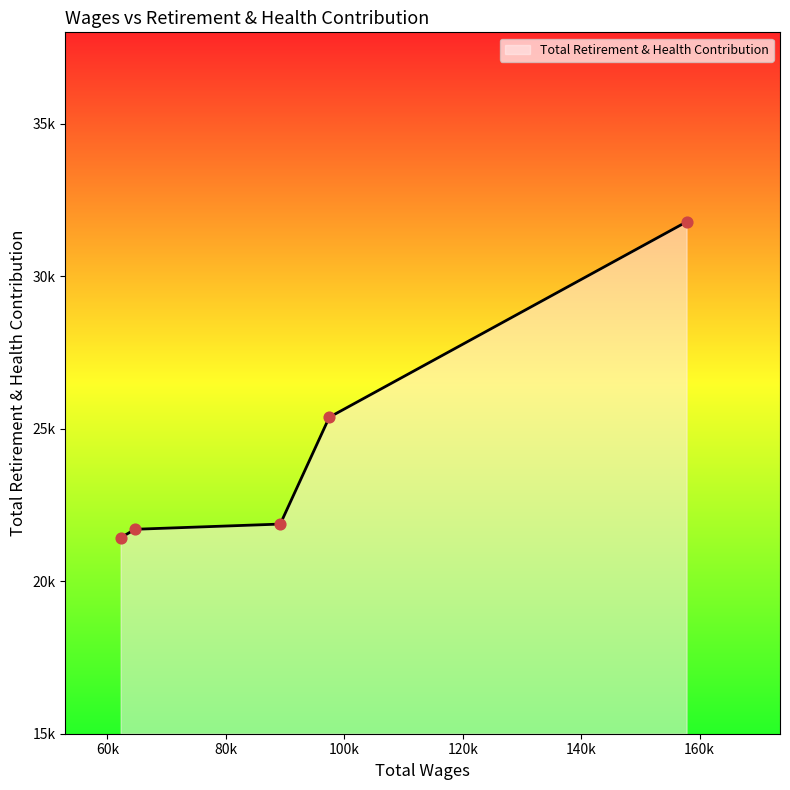

Is this an area chart (filled region under the line)?

Yes